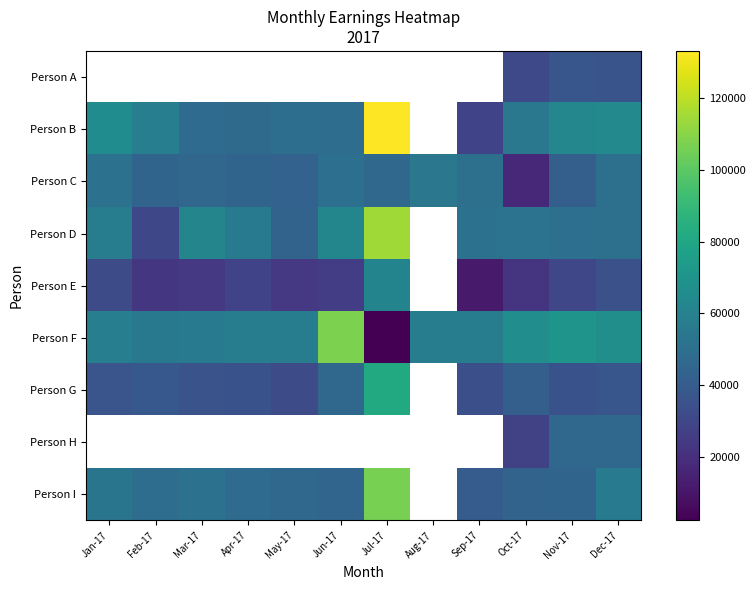

Which category has the highest value across all series?

Jul-17